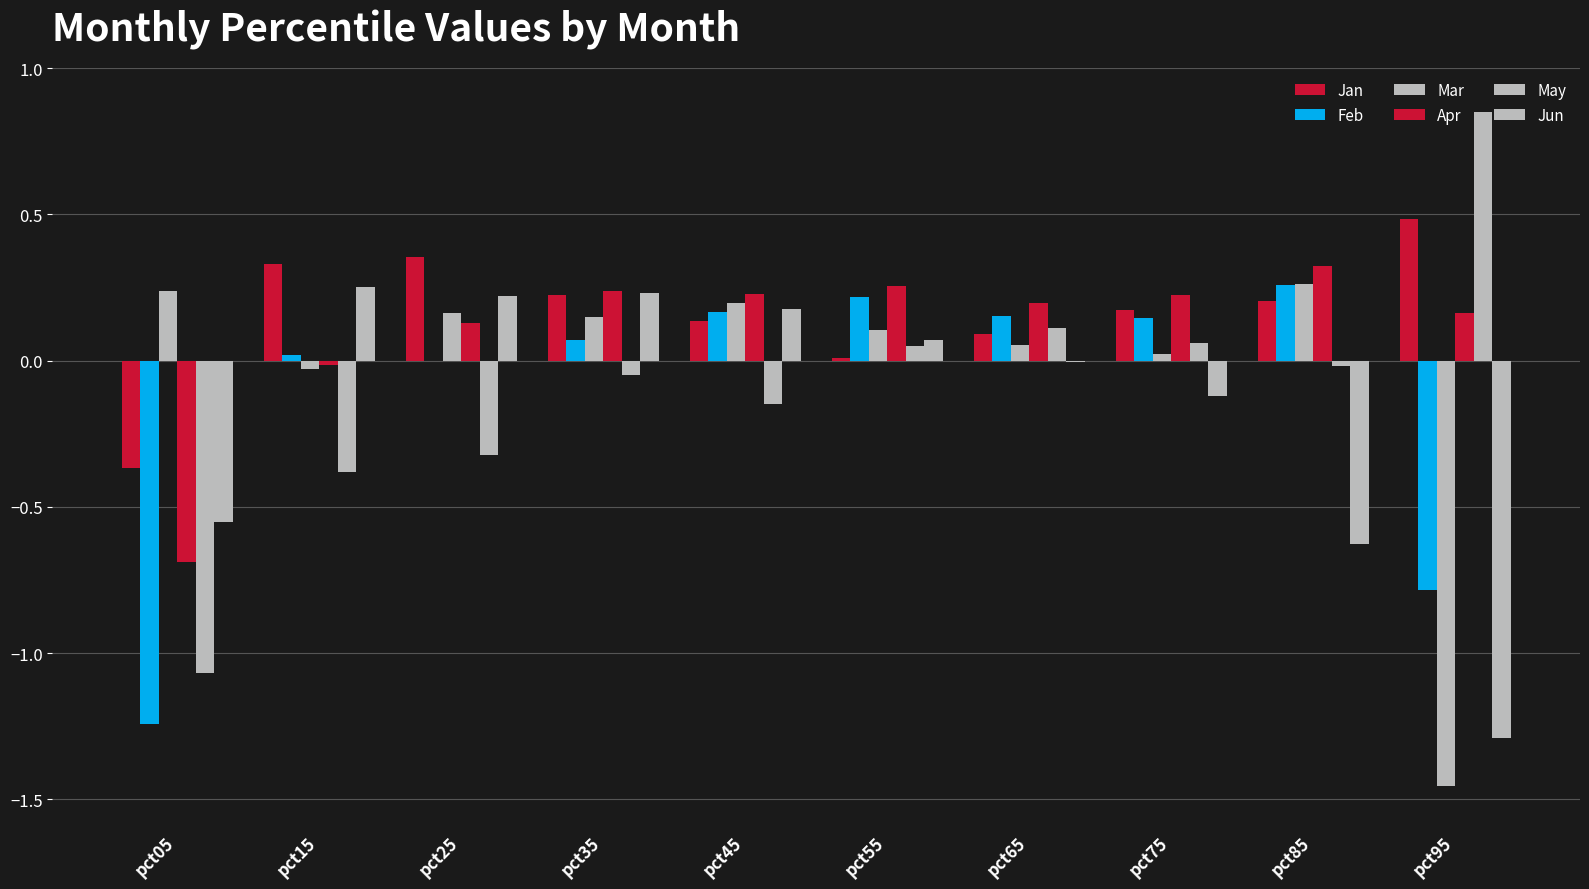

How many values in Apr are above zero?

8